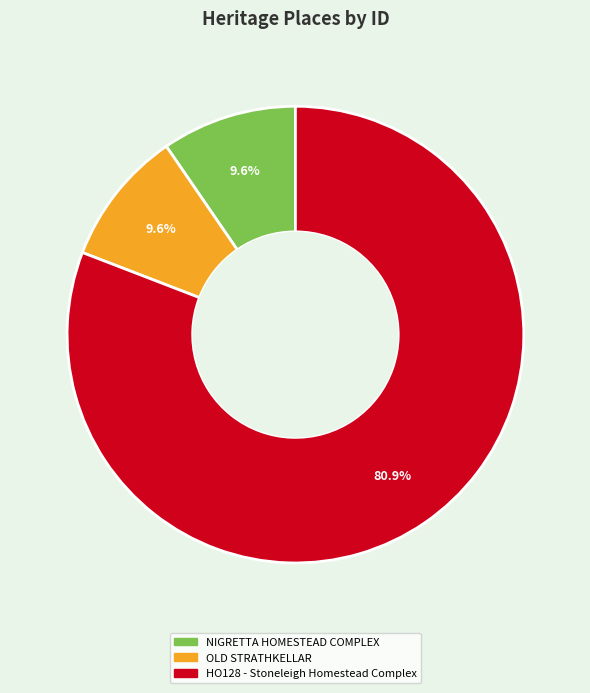

Combined, do OLD STRATHKELLAR and NIGRETTA HOMESTEAD COMPLEX account for over 50%?

No